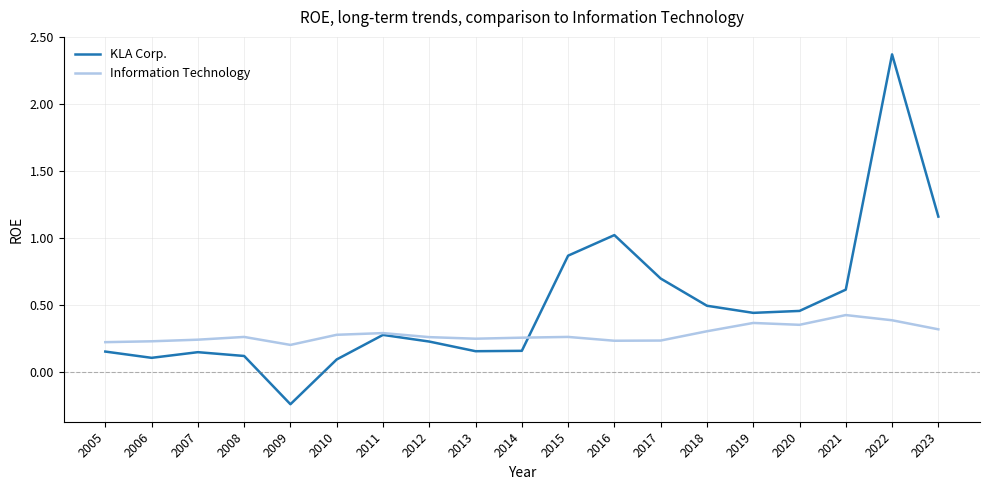

Read the KLA Corp. value at 2017.

0.7